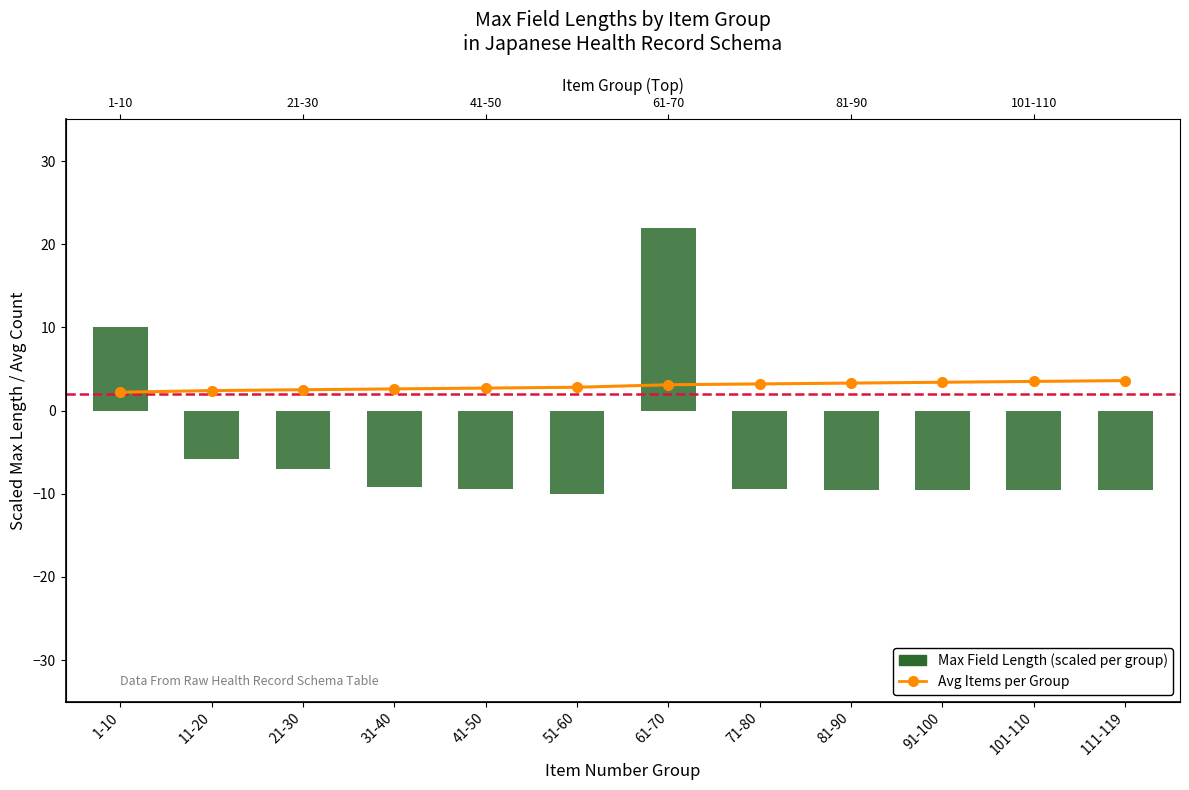

What is the difference between the highest and lowest values at 71-80?

12.6